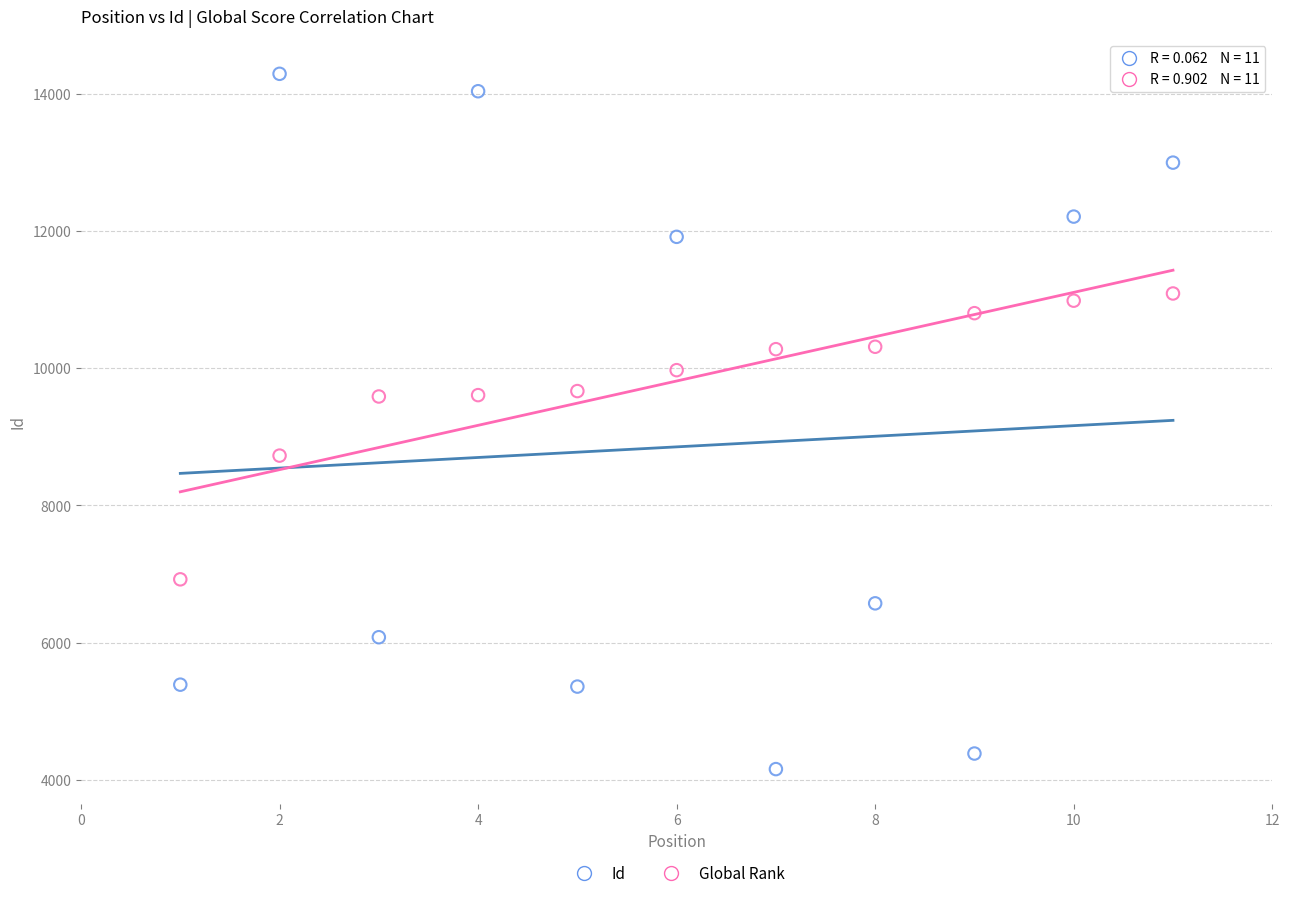

In the Global Rank series, what Y value is closest to 9007?

8727